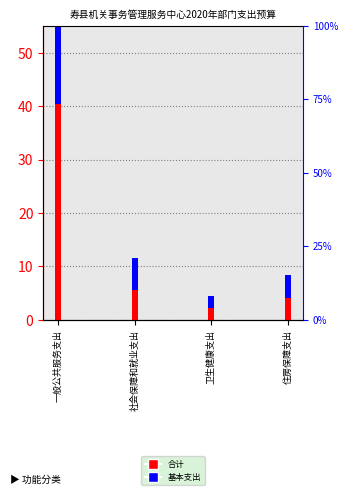

Reading left to right, list all the values displayed in this chart.

合计: 42.6	5.9	2.3	4.3
基本支出: 42.6	5.9	2.3	4.3